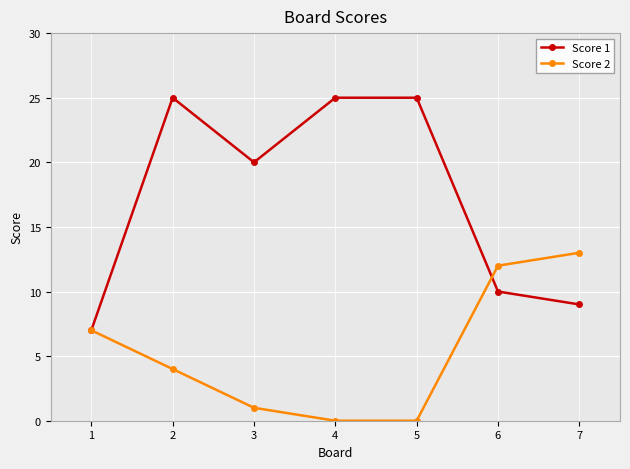

What is the sum of all Score 2 values?

37